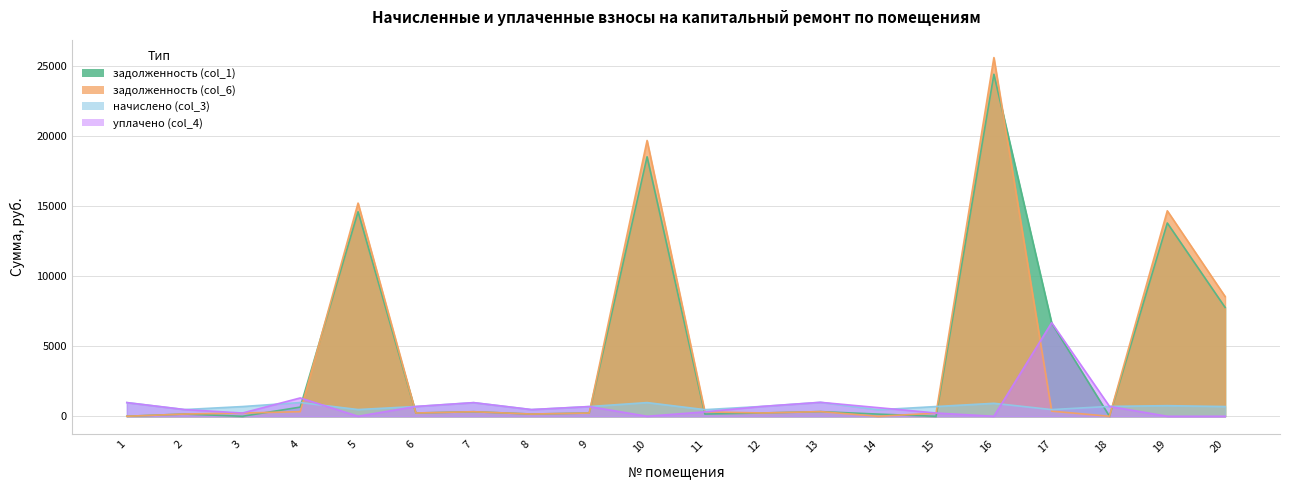

What is the value of the задолженность (col_6) point at the 7th from the left?

324.4